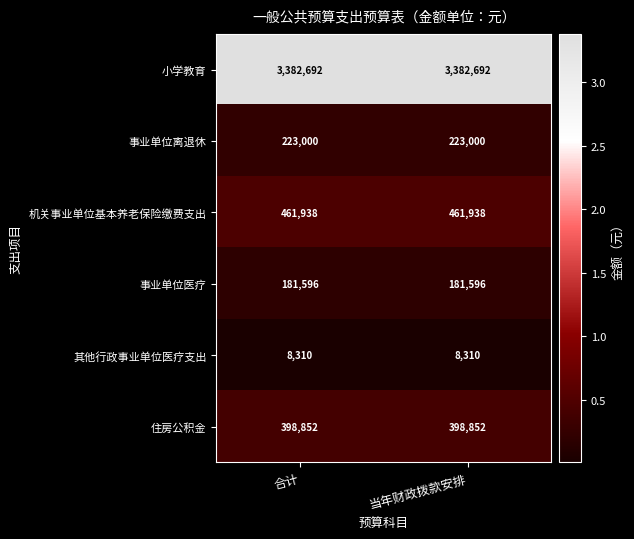

Which series has the largest total across all categories?

小学教育